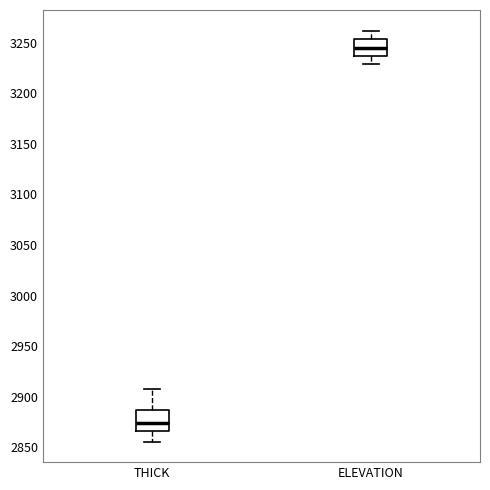

Reading left to right, transcribe this box plot: for each box, give where its median line is, the range the box spans, and where its two whiskers end, as read against the y-axis. The values are not printed on the chart, so give them approximately, as read against the axis.

THICK: median 2875, box 2865 to 2885, whiskers 2855 to 2910
ELEVATION: median 3245, box 3235 to 3255, whiskers 3230 to 3260